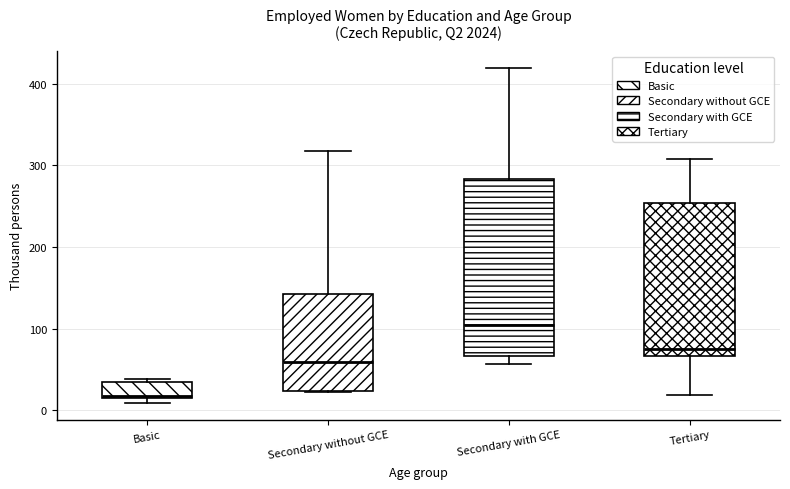

Reading left to right, read every box against the y-axis: the position of its median line, the range the box covers, and the ends of its whiskers. The values are not printed on the chart, so give them approximately, as read against the axis.

Basic: median 20, box 20 to 30, whiskers 10 to 40
Secondary without GCE: median 60, box 20 to 140, whiskers 20 to 320
Secondary with GCE: median 110, box 70 to 280, whiskers 60 to 420
Tertiary: median 70 (just above the box's lower edge), box 70 to 250, whiskers 20 to 310